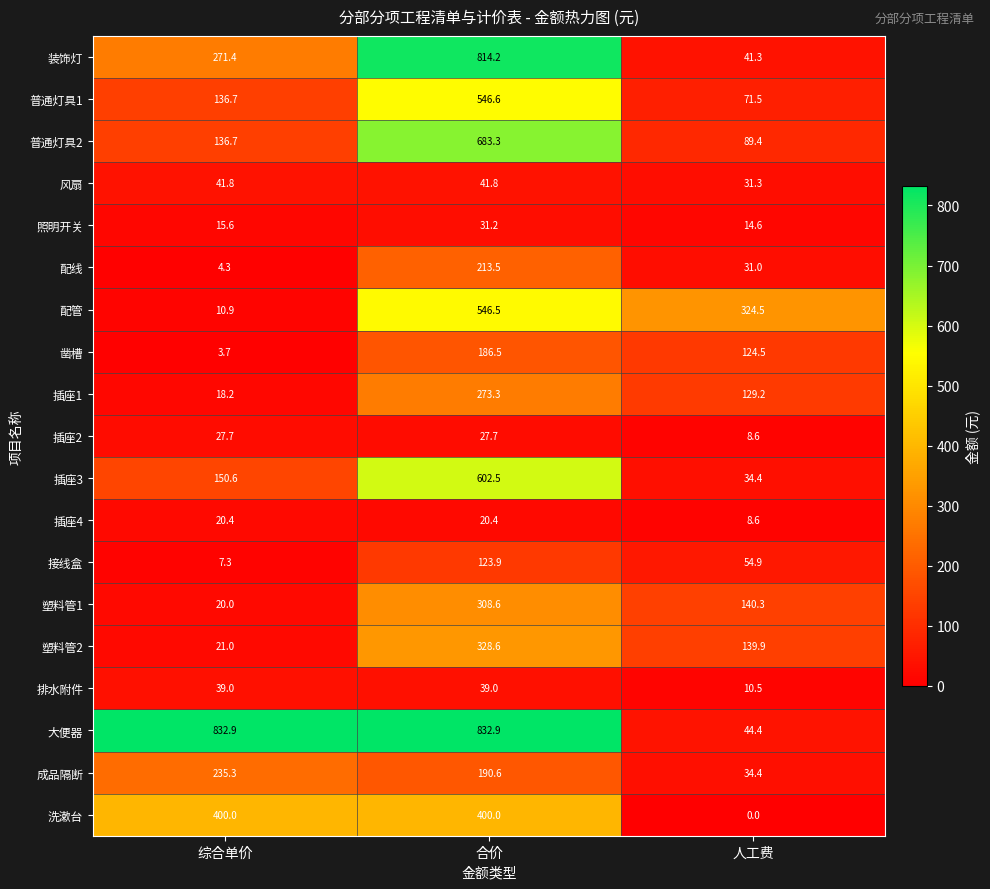

Is it true that 照明开关 equals 15.6 at 综合单价?

True